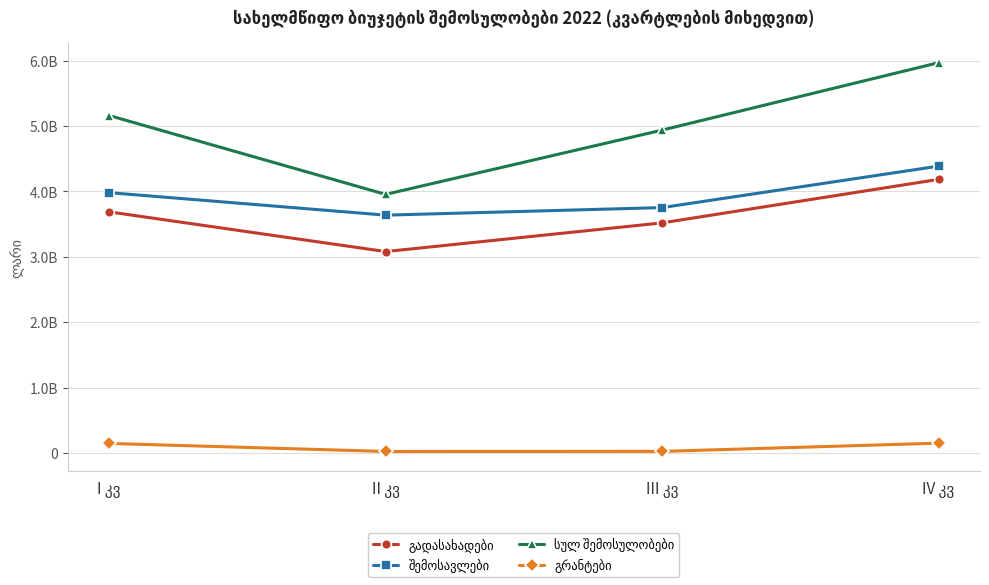

Between III კვ and IV კვ, which is larger?

IV კვ